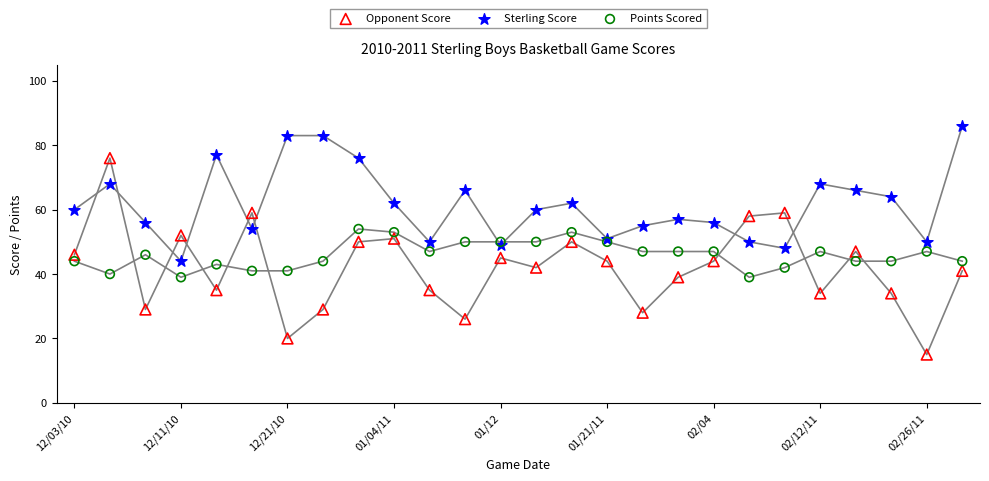

Which series reaches the maximum Y coordinate?

Sterling Score